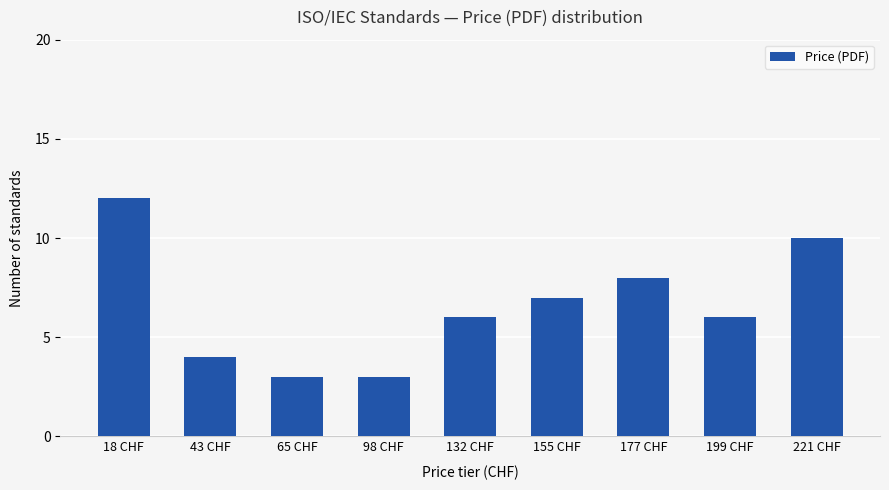

Is it true that the value at 43 CHF is 4?

True